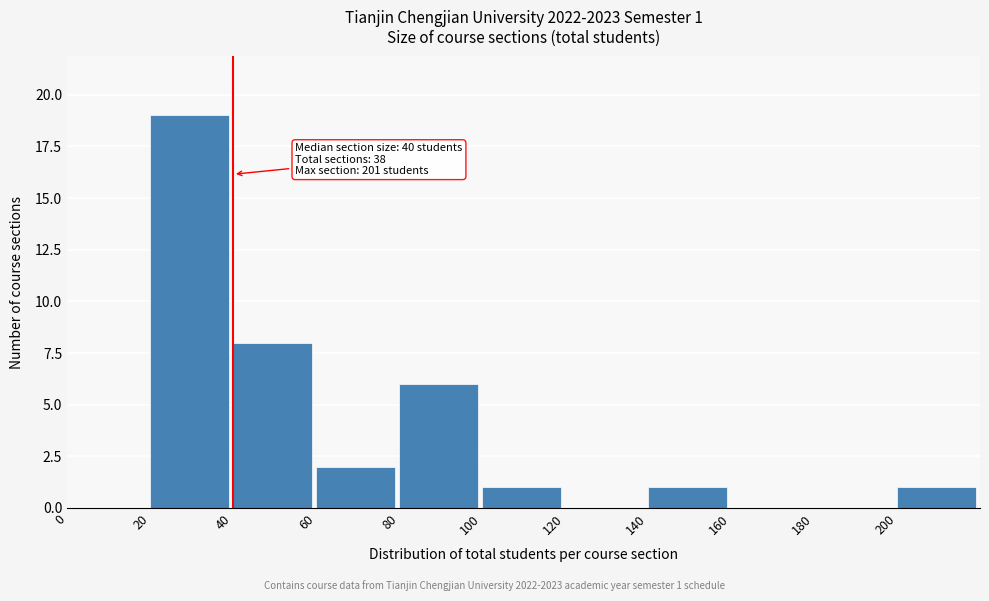

Over which range of the x-axis is the bar tallest?

20 to 40